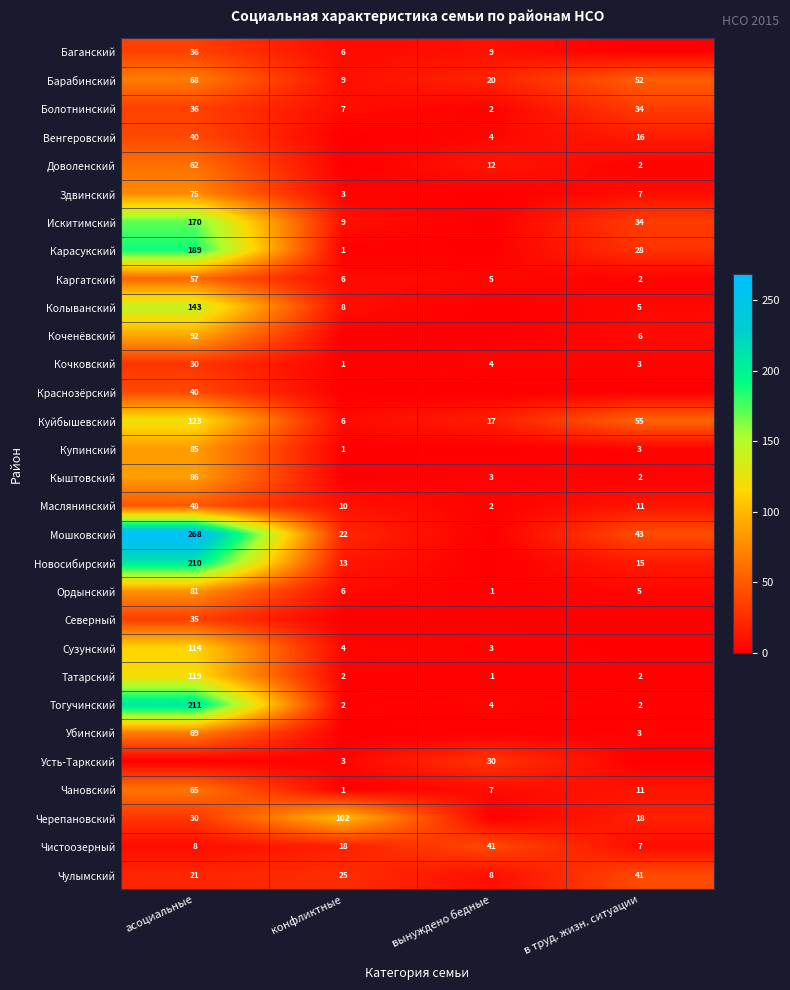

Where is Маслянинский nearest to the value 25?

в труд. жизн. ситуации